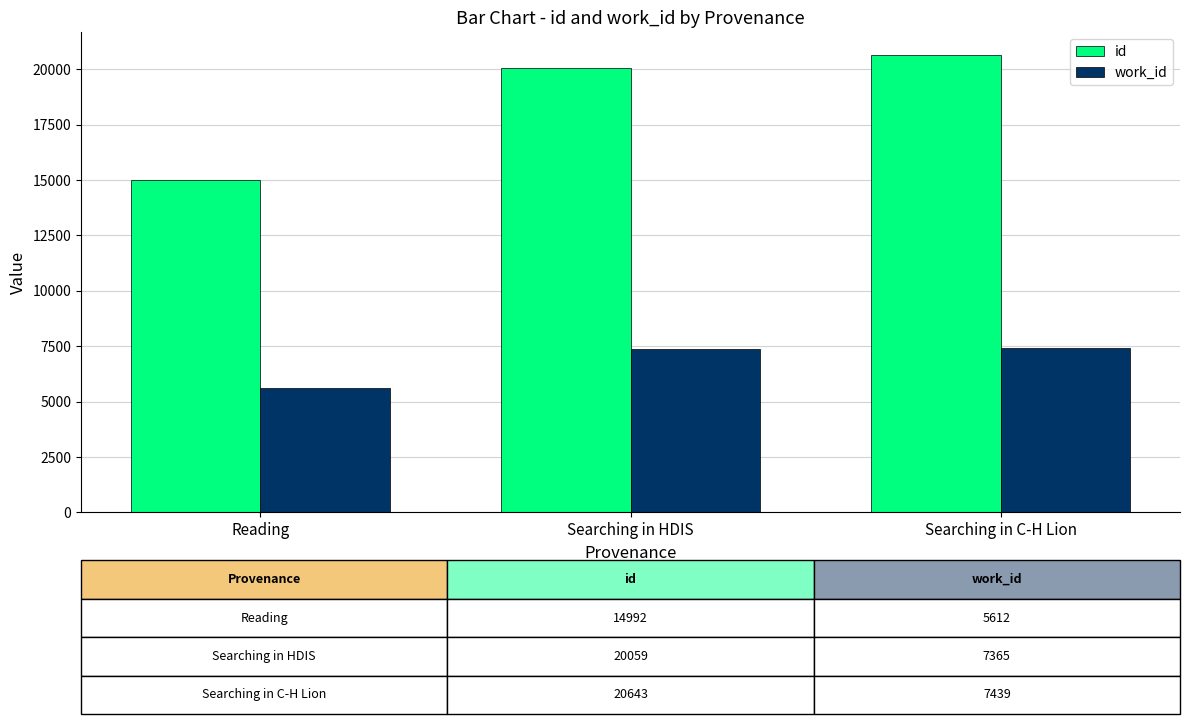

Between Reading and Searching in C-H Lion, which series saw the biggest shift?

id